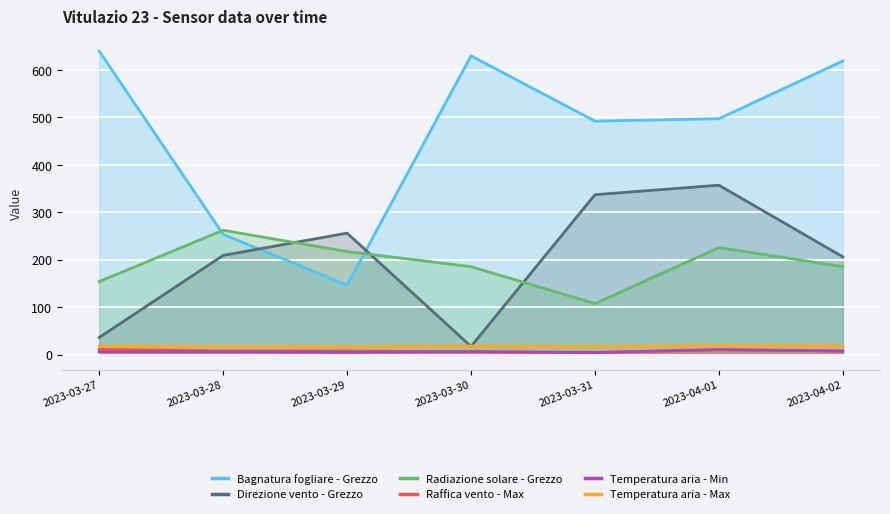

Rank the categories by Bagnatura fogliare - Grezzo value from lowest to highest.

2023-03-29, 2023-03-28, 2023-03-31, 2023-04-01, 2023-04-02, 2023-03-30, 2023-03-27